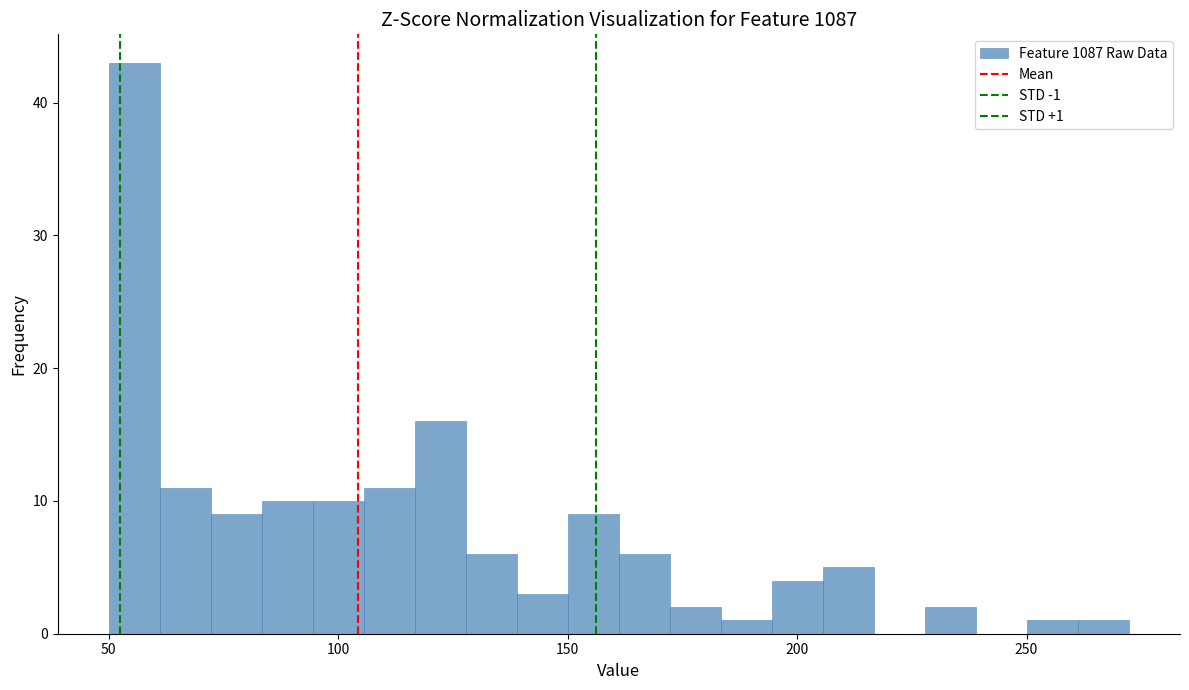

Around what value on the x-axis is the tallest bar? Give the approximate position of its centre, as read against the axis.

55